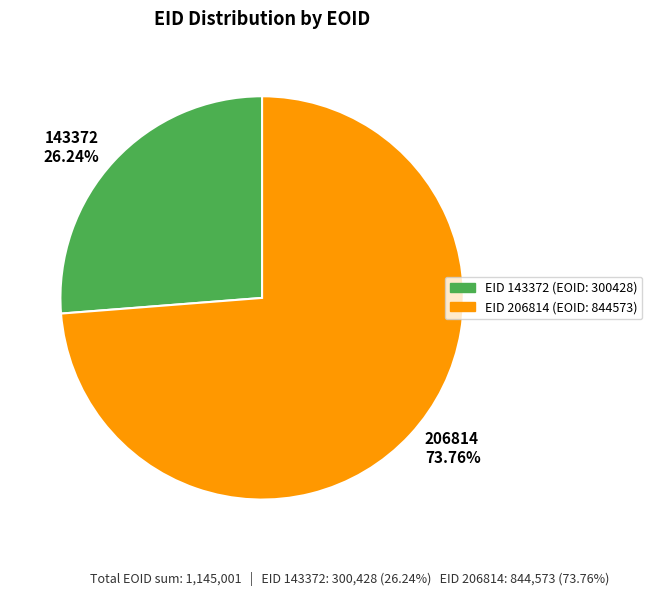

Which slice is the largest?

206814